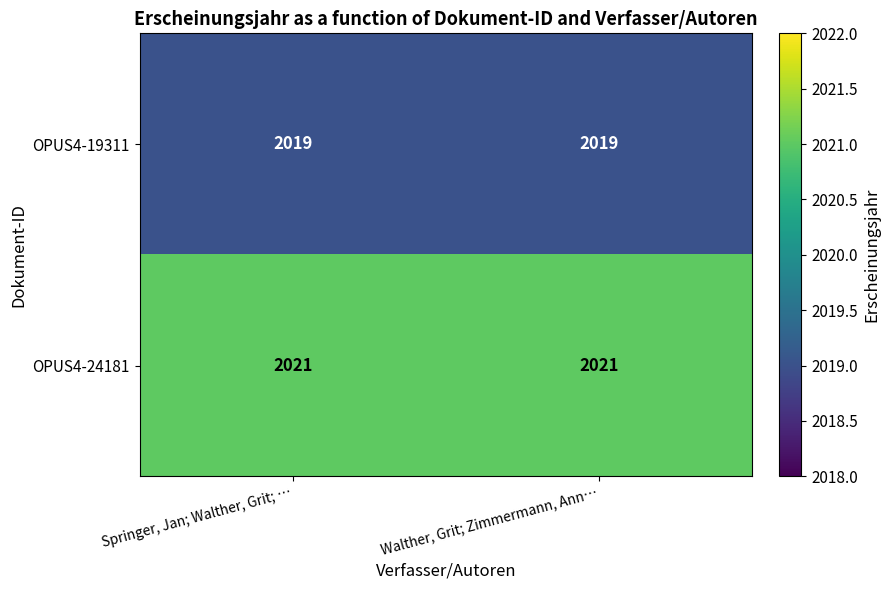

List the series in order of their overall mean, highest first.

OPUS4-24181, OPUS4-19311